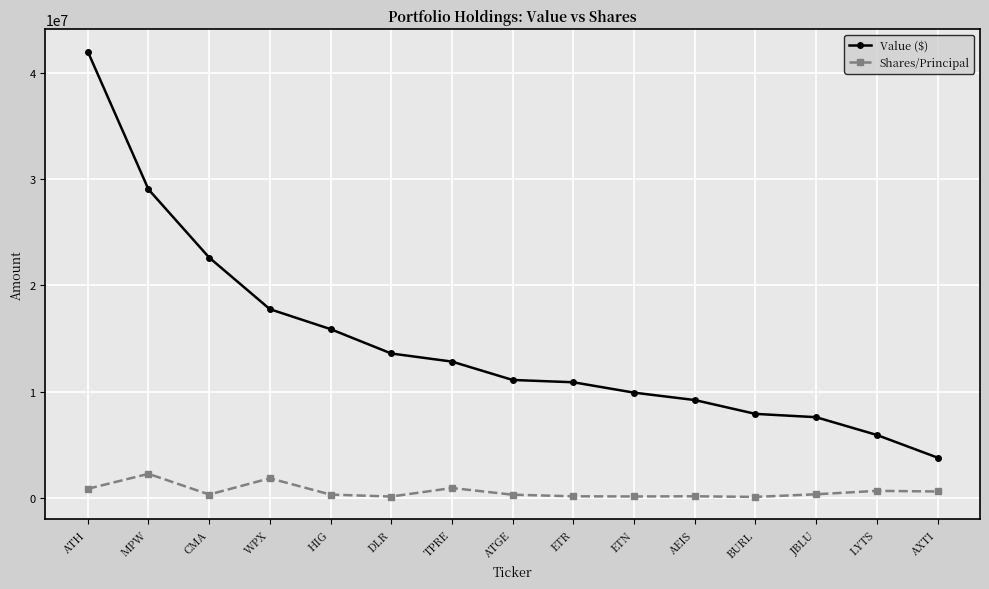

What is the total value across all series at ATH?

42831294